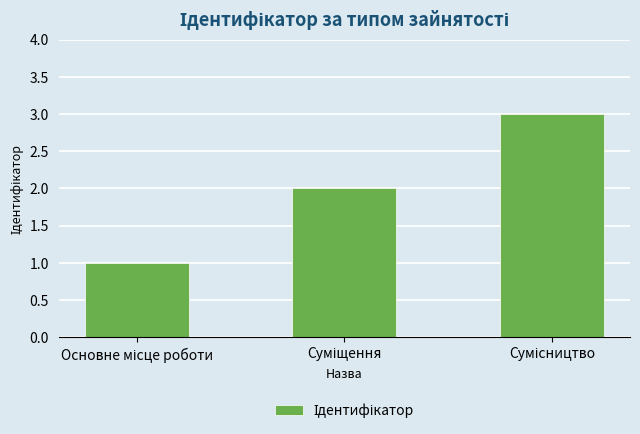

What is the minimum value shown in the chart?

1